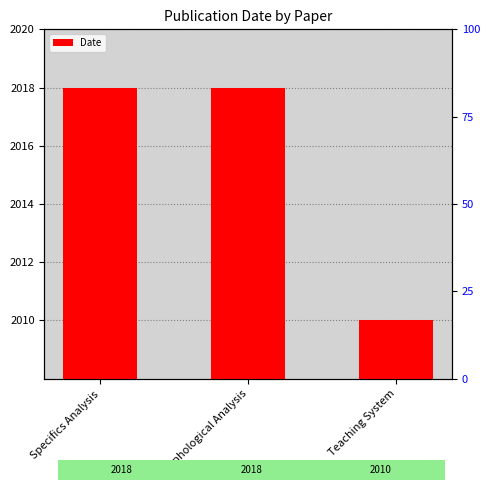

What is the maximum value shown in the chart?

2018